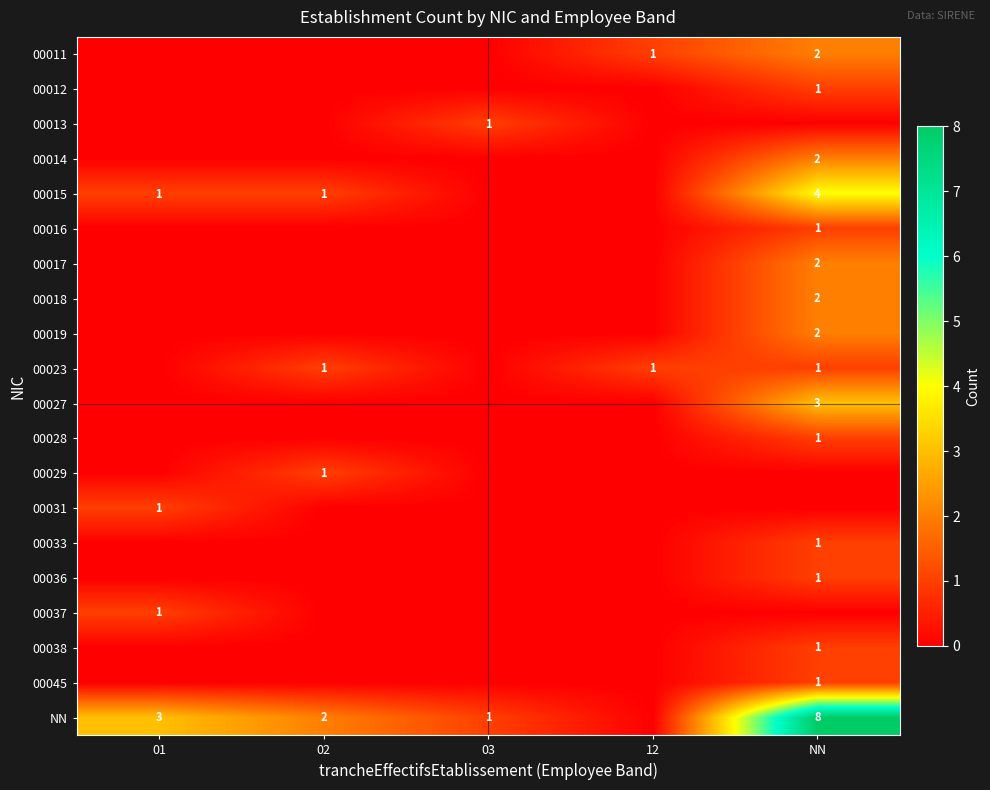

The 00023 series shows 1 at NN. True or false?

True